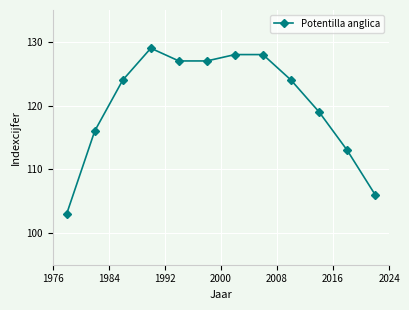

Reading left to right, extract all data points from this chart.

103	116	124	129	127	127	128	128	124	119	113	106